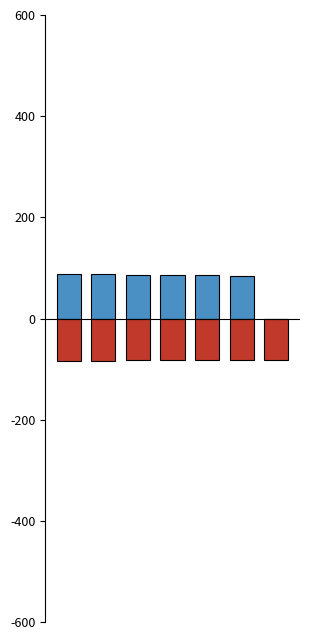

Reading right to left, extract all data points from this chart.

入围体检: 6=0.0	5=84.8	4=85.2	3=85.7	2=86.5	1=87.3	0=88.8
未入围: 6=-81.5	5=-81.8	4=-82.2	3=-82.3	2=-82.5	1=-84.0	0=-84.6